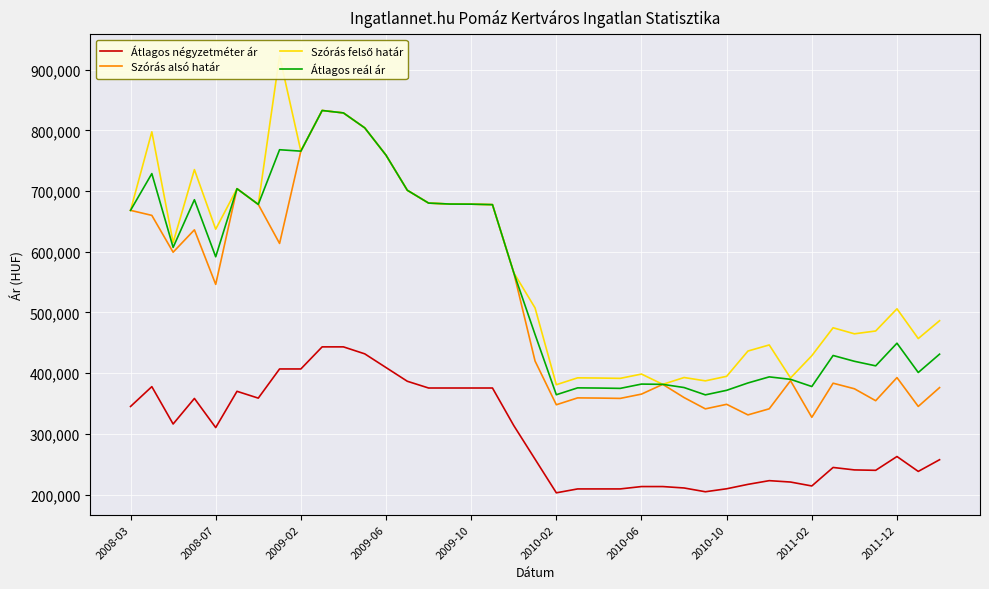

What is the highest value of the Szórás alsó határ series?

832771